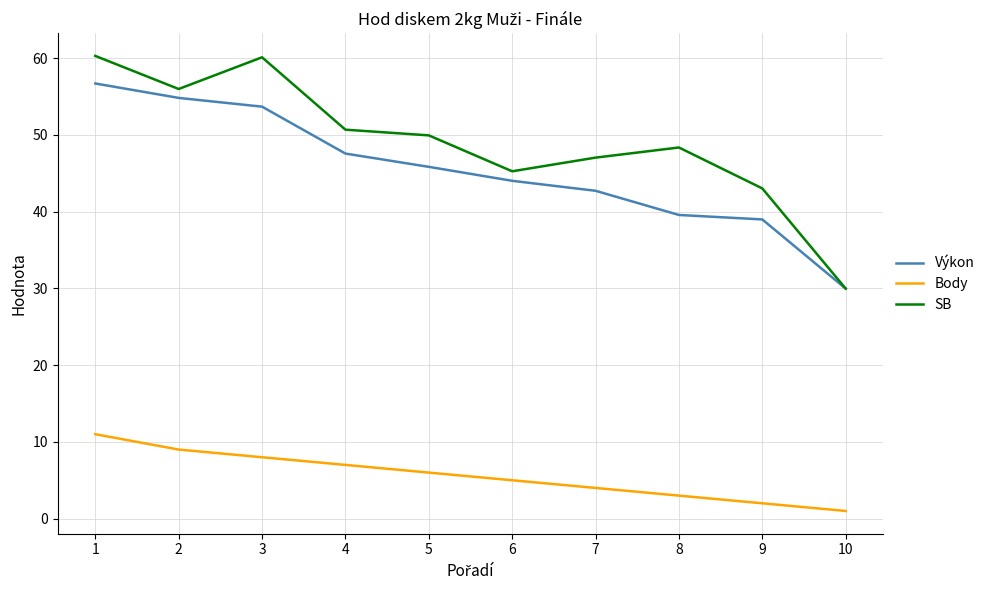

How many interior local peaks does the SB series have?

2